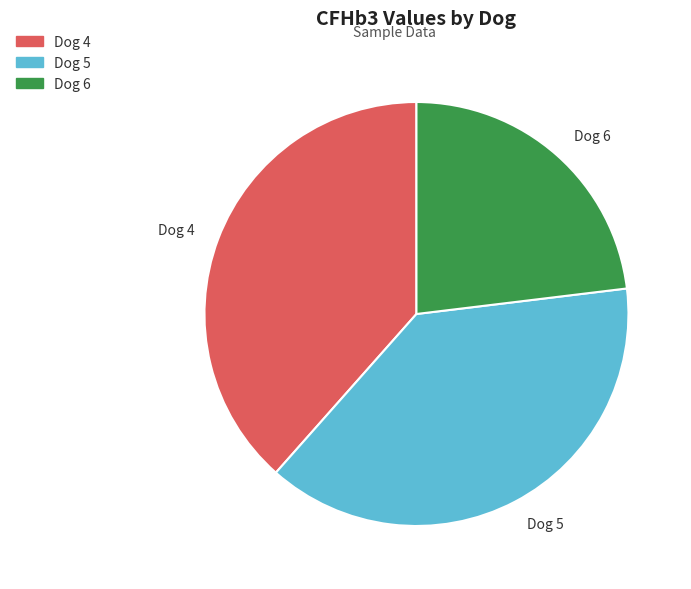

What is the ratio of the value at Dog 4 to the value at Dog 5?

1.0